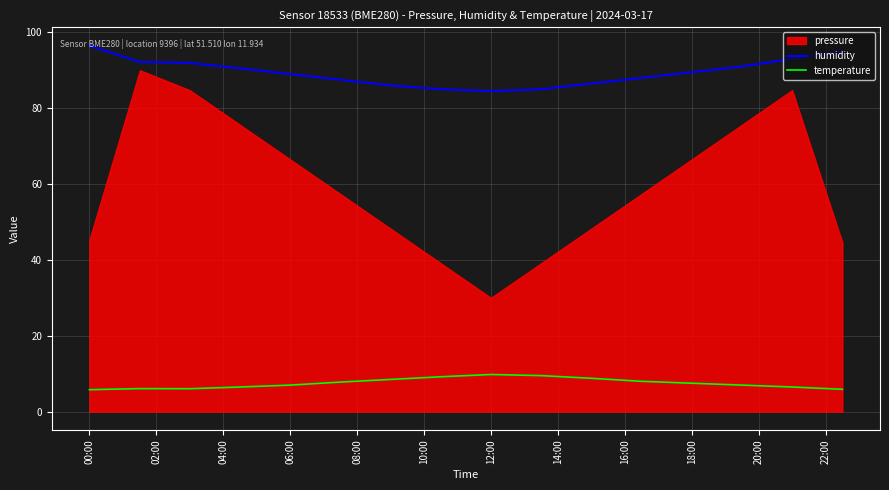

What is the highest value of the humidity series?

96.5